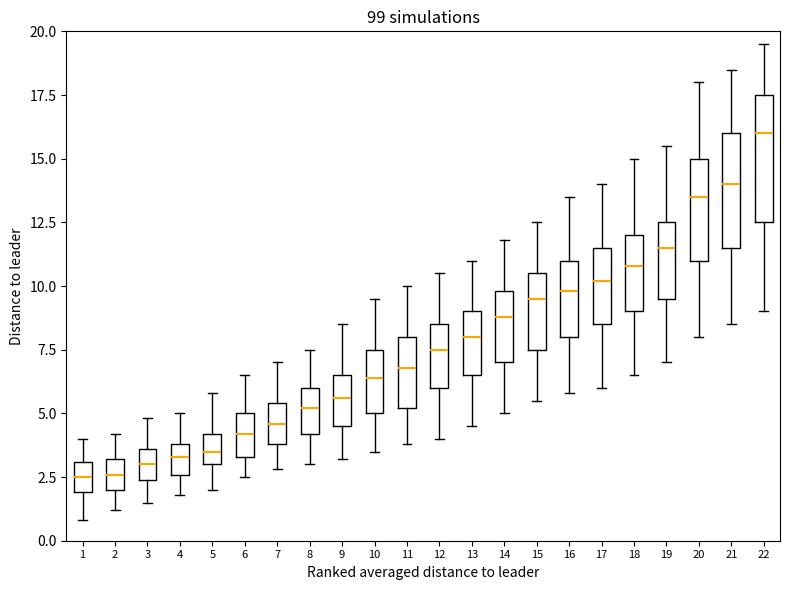

Where is the lower edge of the box at x = 8 on the y-axis? The values are not printed on the chart, so give them approximately, as read against the axis.

4.0